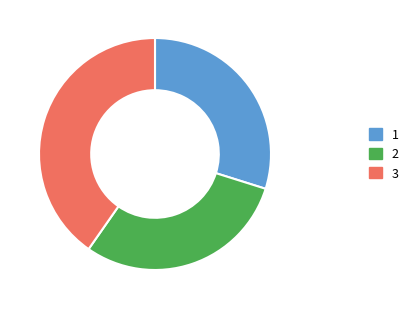

Between 3 and 2, which is larger?

3